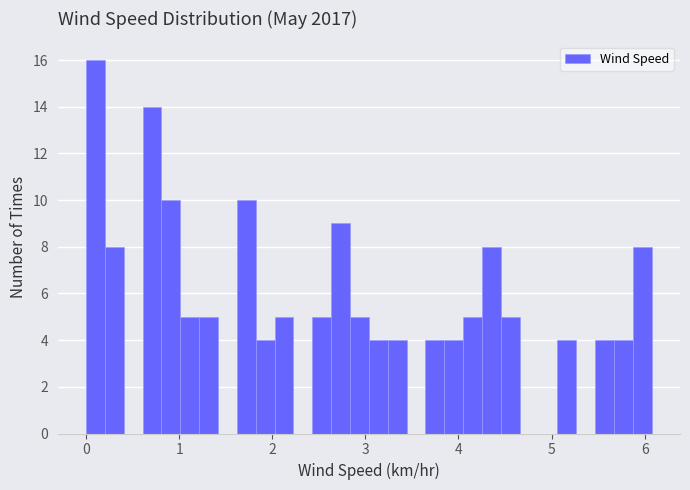

Read against the x-axis, roughly where is the centre of the tallest bar?

0.1